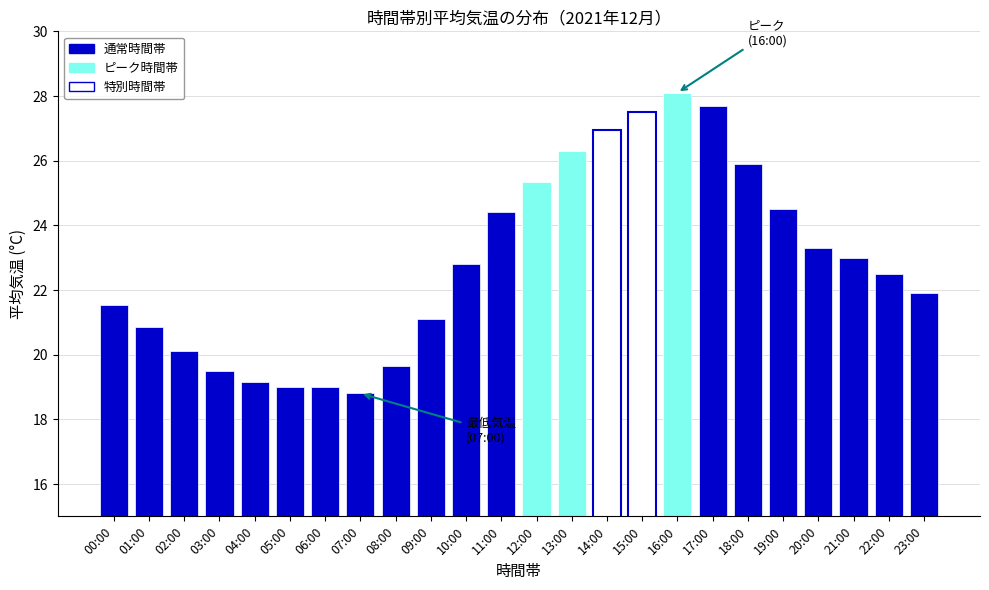

What is the difference between the second highest and second lowest values?

8.7